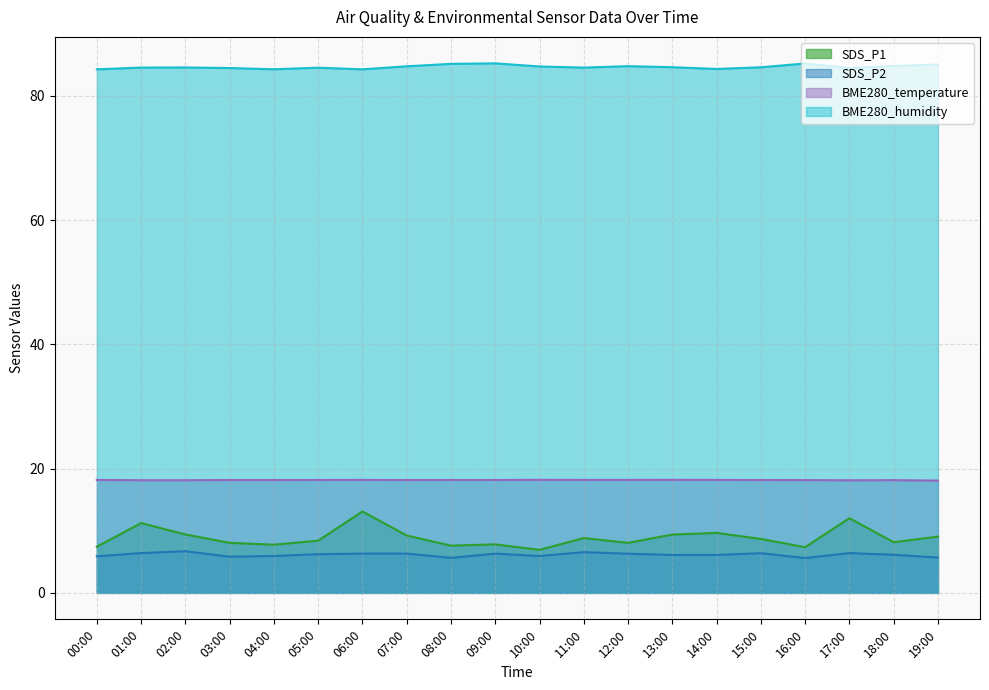

At which label is SDS_P2 closest to 6?

04:00